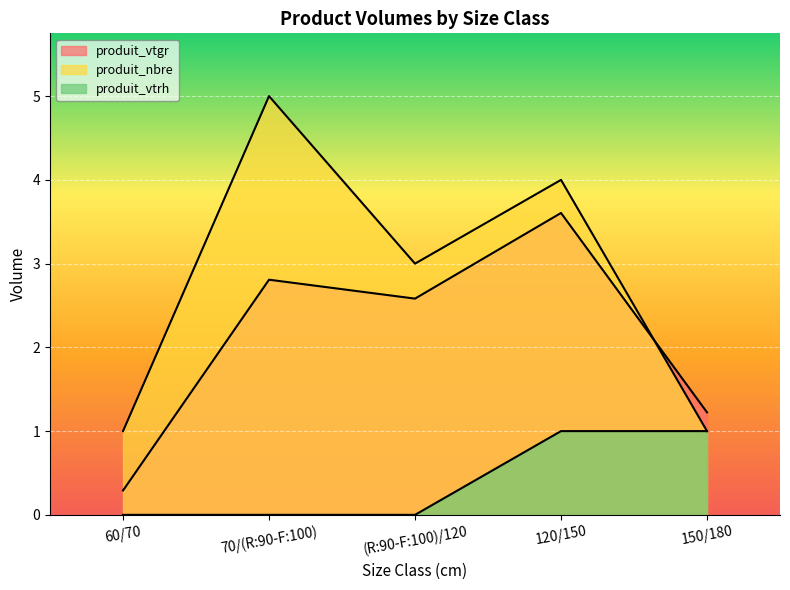

Reading left to right, list all the values displayed in this chart.

produit_vtgr: 0.3	2.8	2.6	3.6	1.2
produit_nbre: 1.0	5.0	3.0	4.0	1.0
produit_vtrh: 0.0	0.0	0.0	1.0	1.0